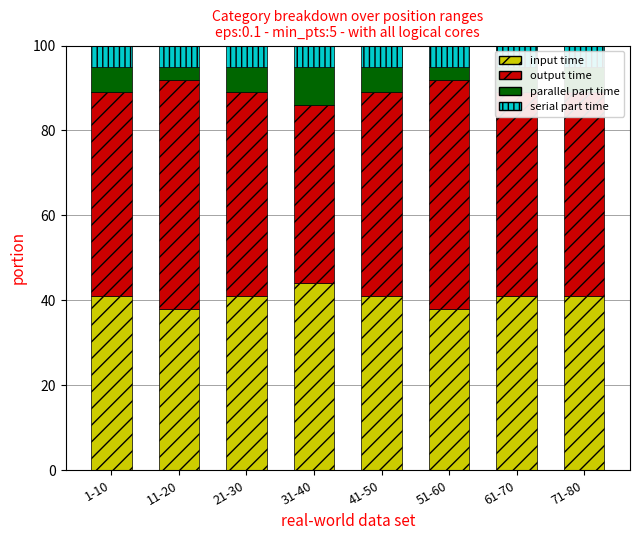

Does the chart contain any negative values?

No